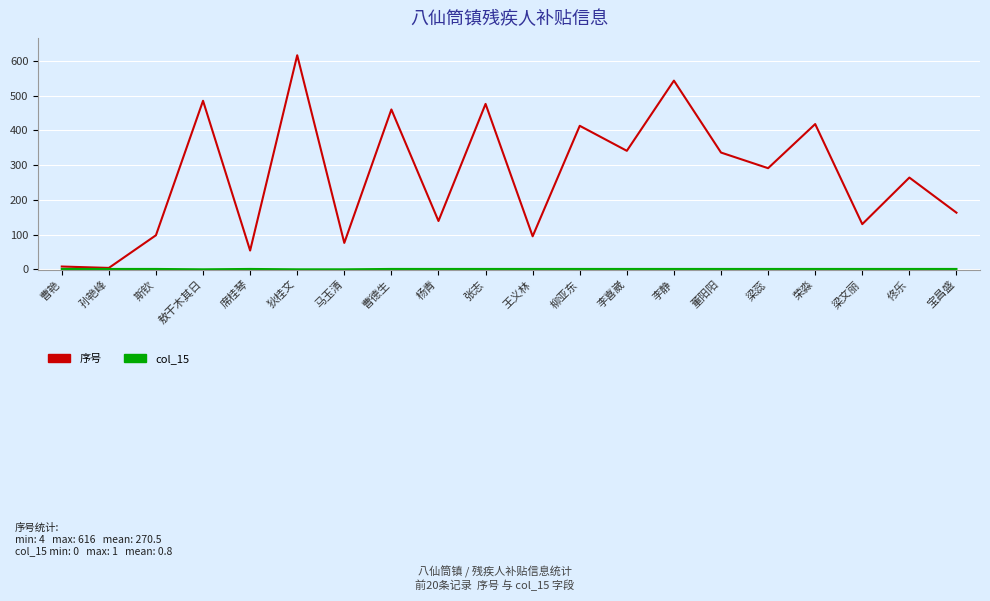

Which series has the widest spread of values?

序号